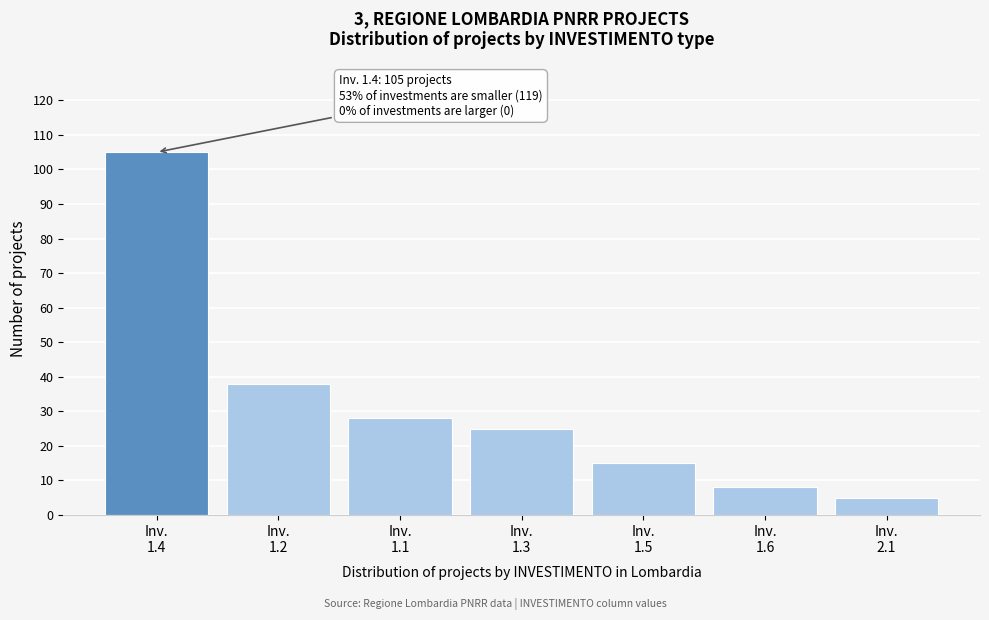

Reading left to right, transcribe all the data shown in this chart.

105	38	28	25	15	8	5